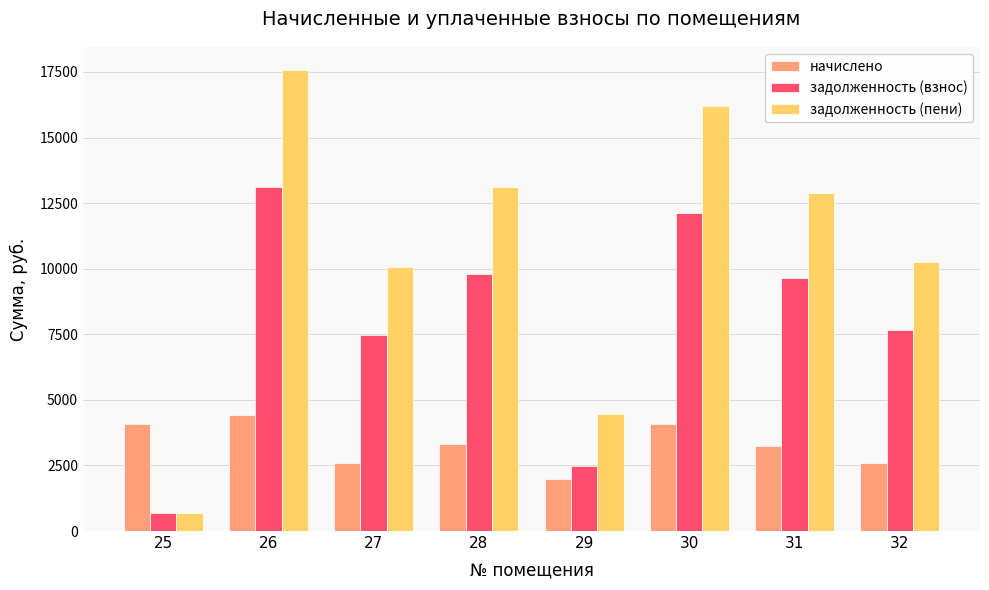

What is the average value of the задолженность (взнос) series?

7874.5